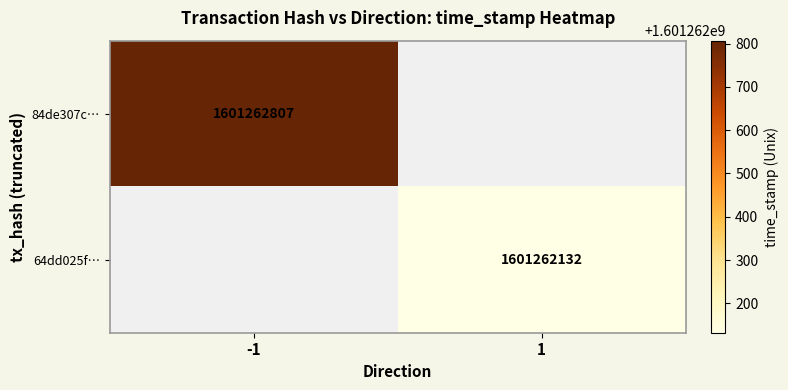

Is it true that 64dd025f4dba026031cd7f17b0c85b60c8fe122 equals 0 at direction?

False